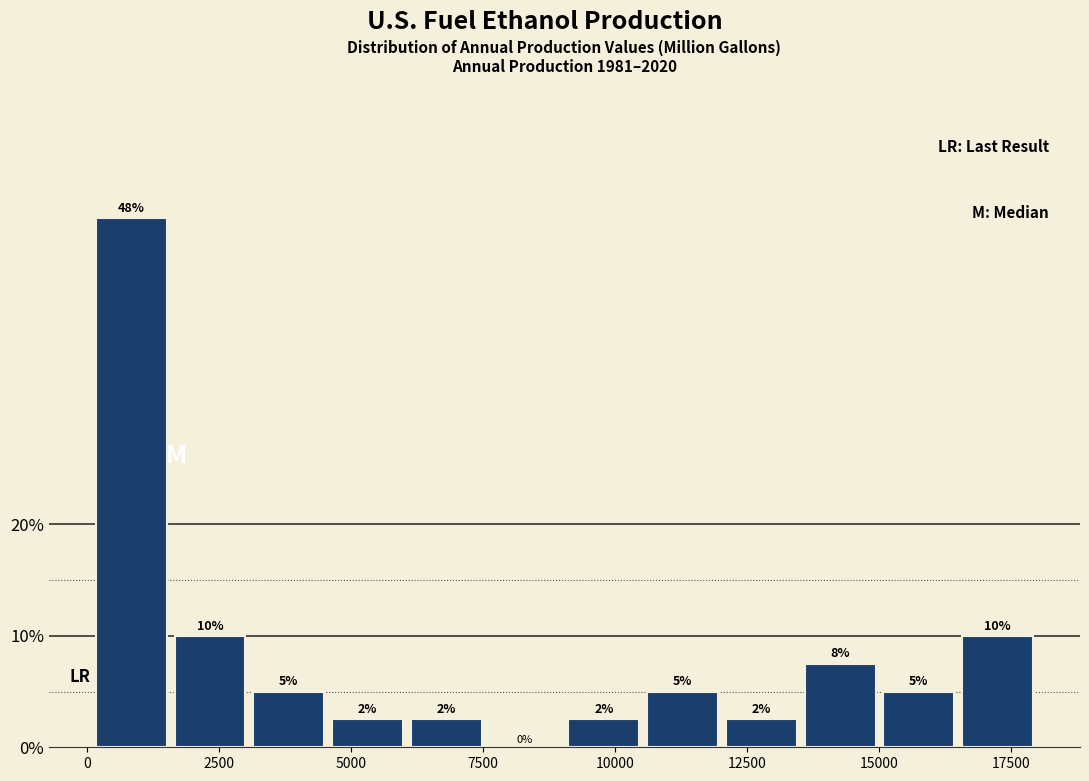

Around what value on the x-axis is the tallest bar? Give the approximate position of its centre, as read against the axis.

1000